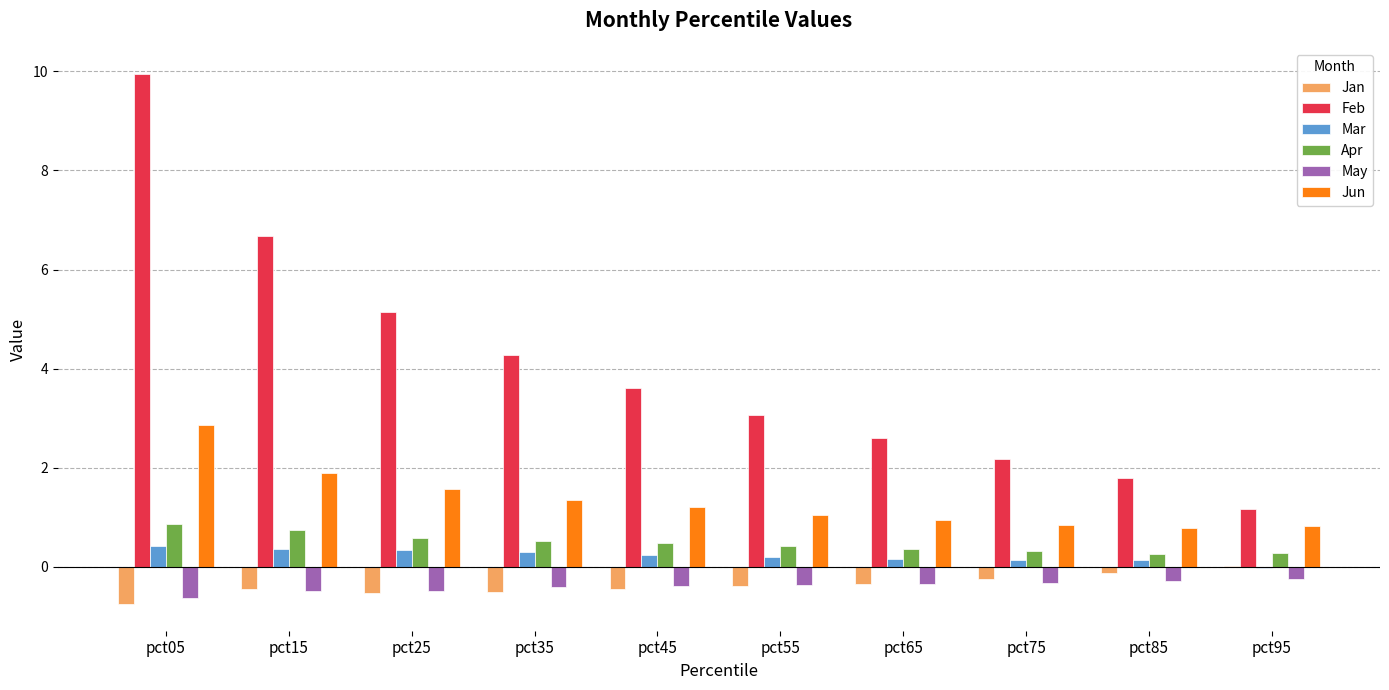

True or false: Feb has a value of 8.6 at pct25.

False